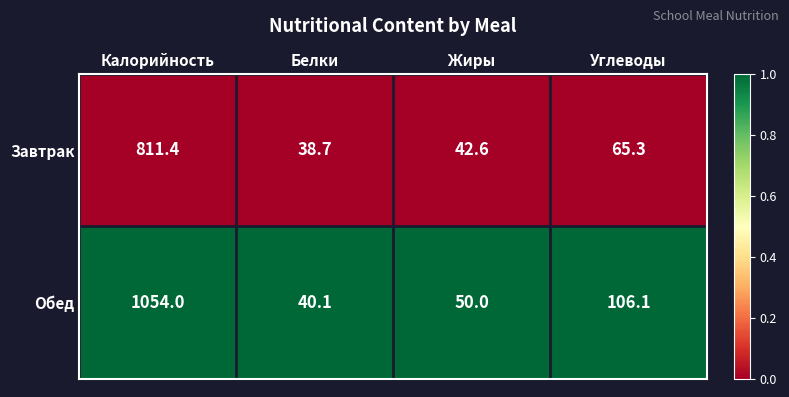

Reading left to right, transcribe all the data shown in this chart.

Завтрак: 811.4	38.7	42.6	65.3
Обед: 1054.0	40.1	50.0	106.1